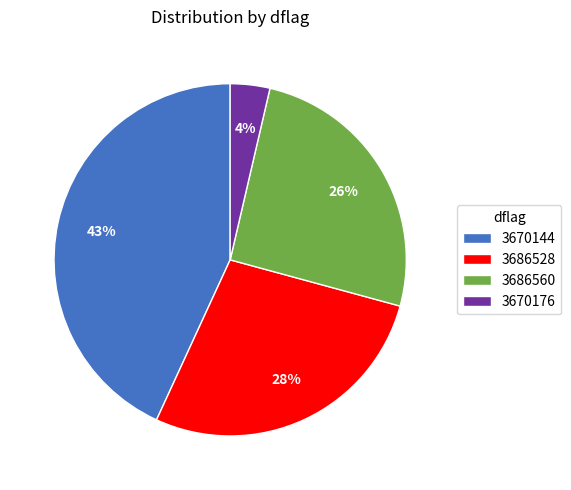

True or false: 3686560 accounts for 26% of the total.

True